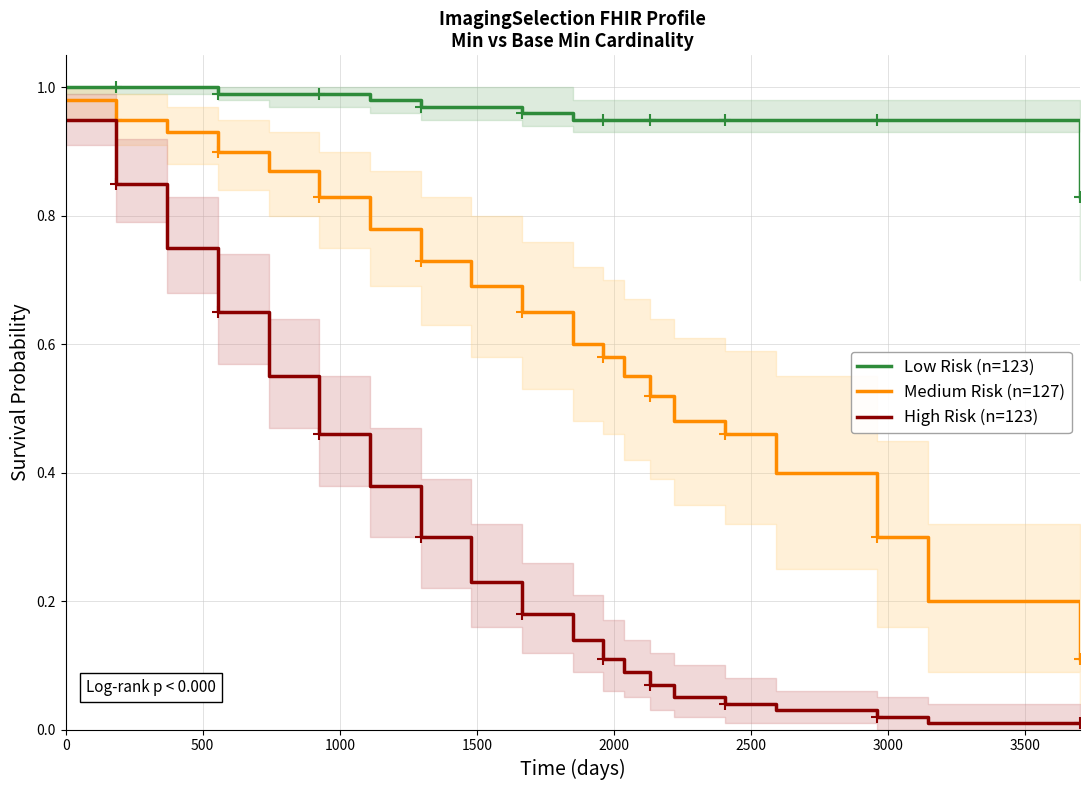

What is the average value of the Medium Risk (n=127) series?

0.6